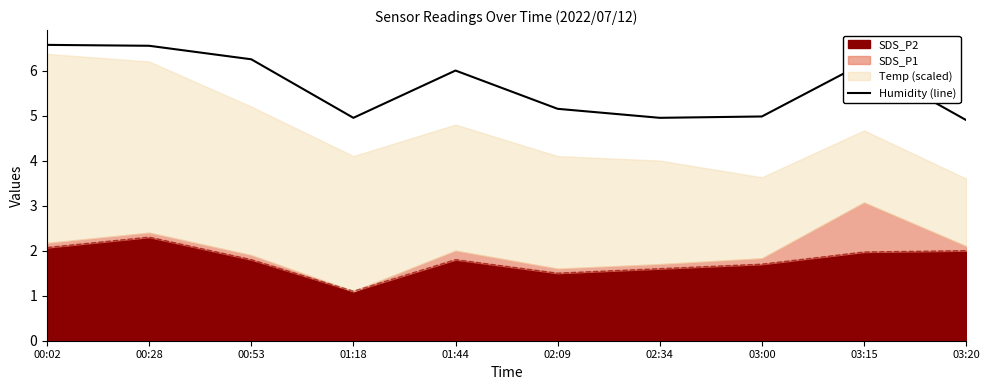

Approximately how many times larger is the value at 00:02 compared to 01:18?

1.3